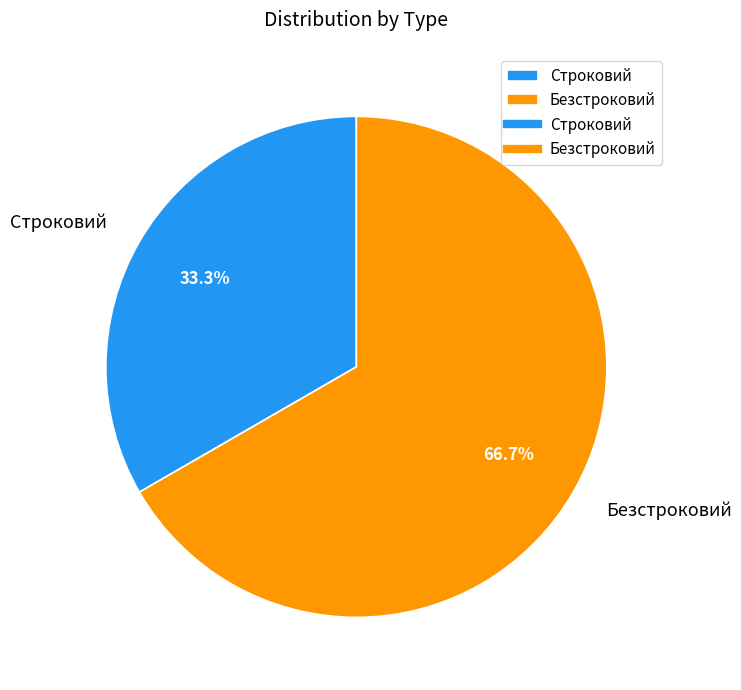

Between Безстроковий and Строковий, which is larger?

Безстроковий